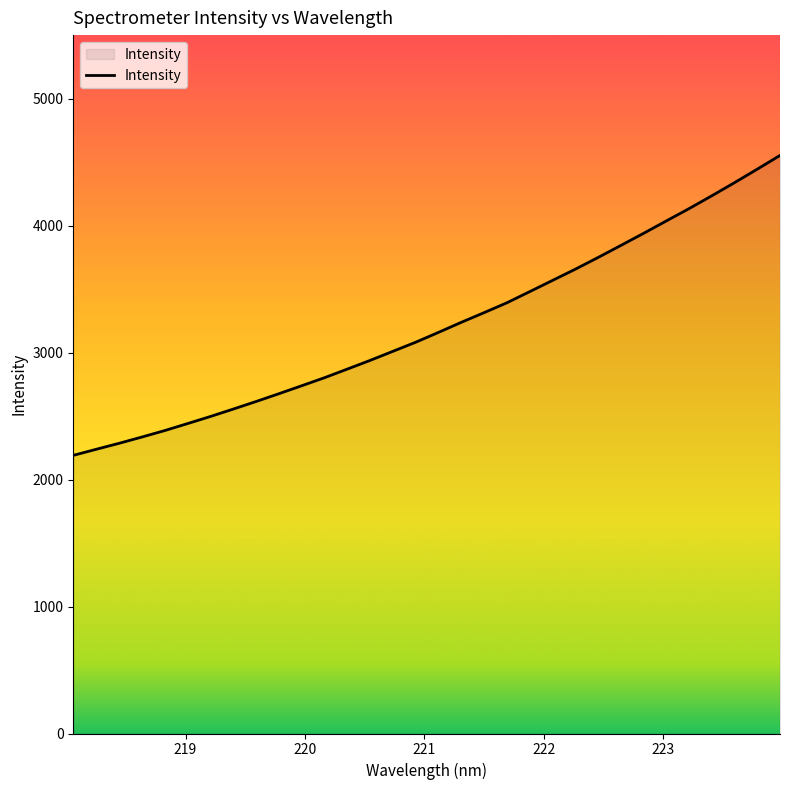

What is the difference between the maximum and minimum values?

2361.9